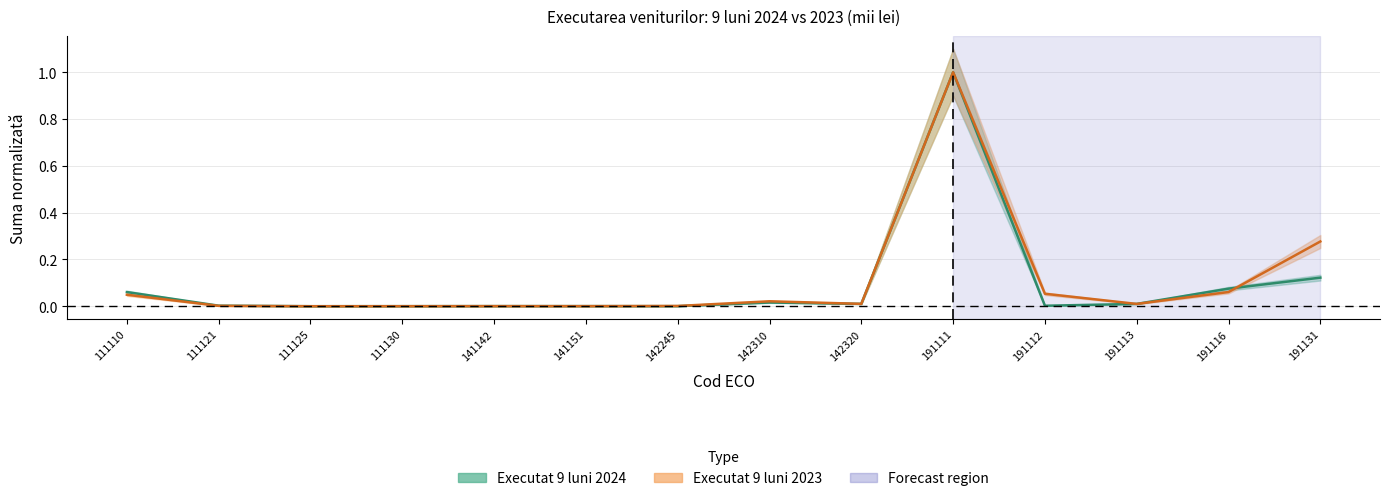

Reading right to left, list all the values displayed in this chart.

Executat 9 luni 2024: 191131=0.1	191116=0.1	191113=0.0	191112=0.0	191111=1.0	142320=0.0	142310=0.0	142245=0.0	141151=0.0	141142=0.0	111130=0.0	111125=0.0	111121=0.0	111110=0.1
Executat 9 luni 2023: 191131=0.3	191116=0.1	191113=0.0	191112=0.1	191111=1.0	142320=0.0	142310=0.0	142245=0.0	141151=0.0	141142=0.0	111130=0.0	111125=0.0	111121=0.0	111110=0.0